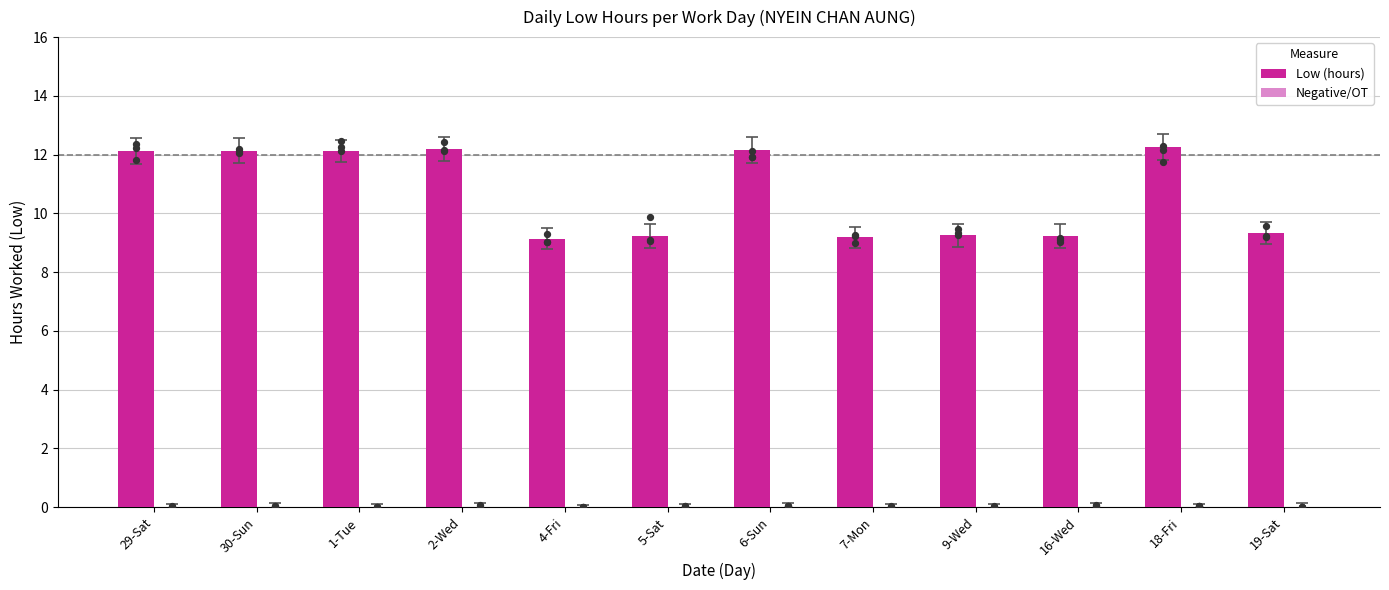

Which series reaches the minimum Y coordinate?

Negative/OT